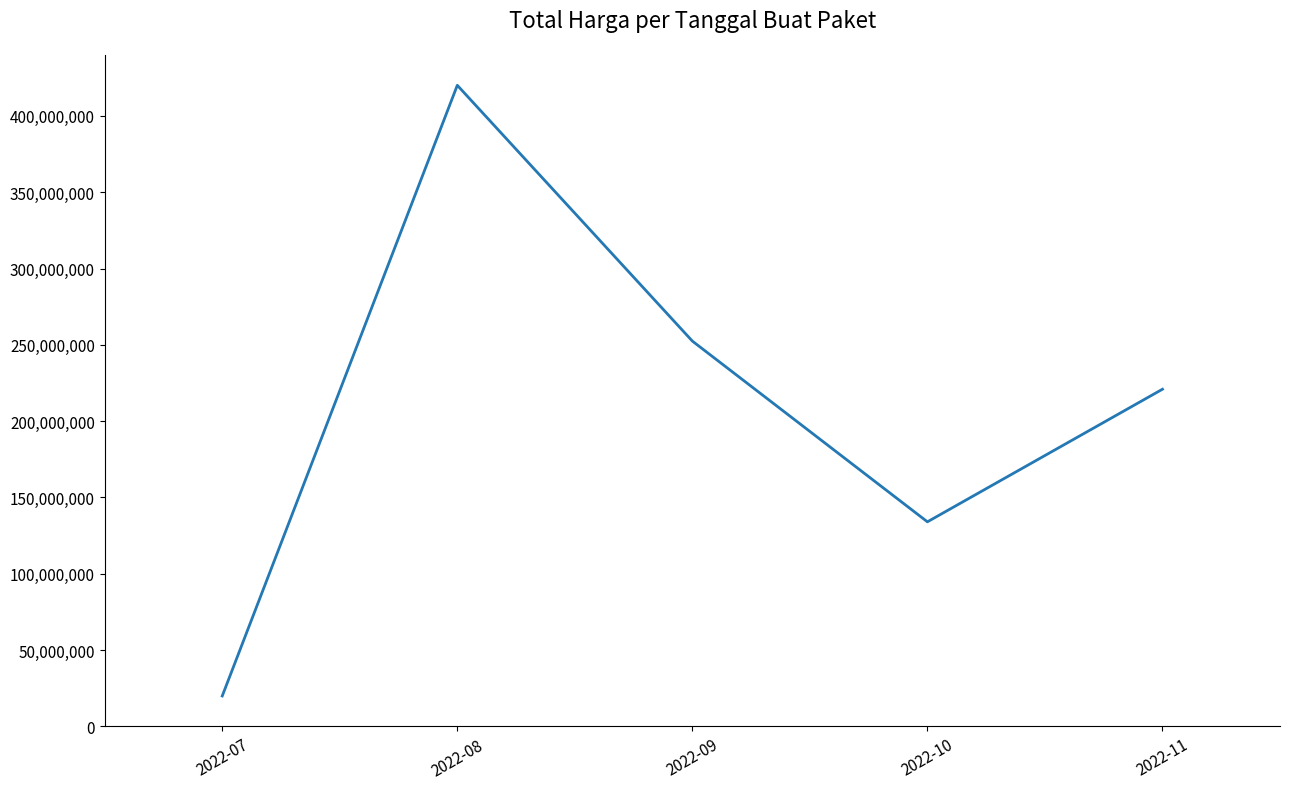

List the labels in order of value, smallest first.

2022-07, 2022-10, 2022-11, 2022-09, 2022-08